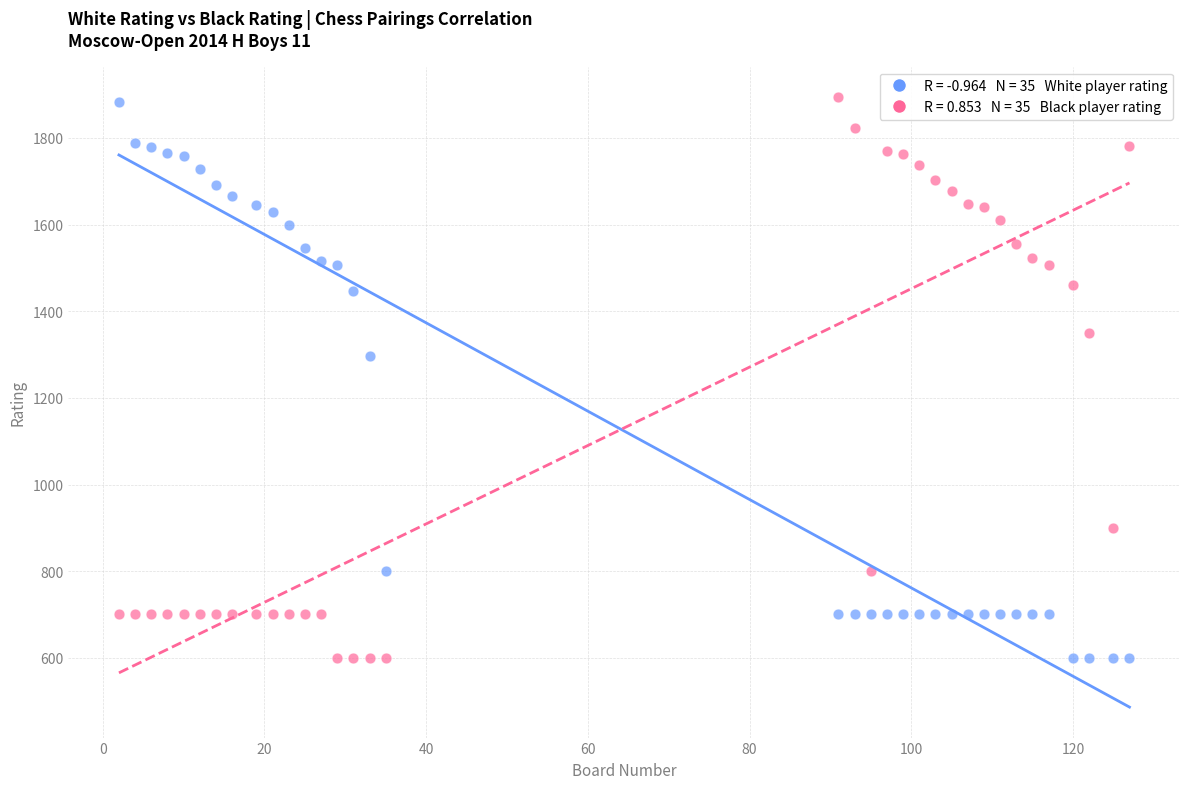

Across all data points, what is the range of X values (max minus min)?

125